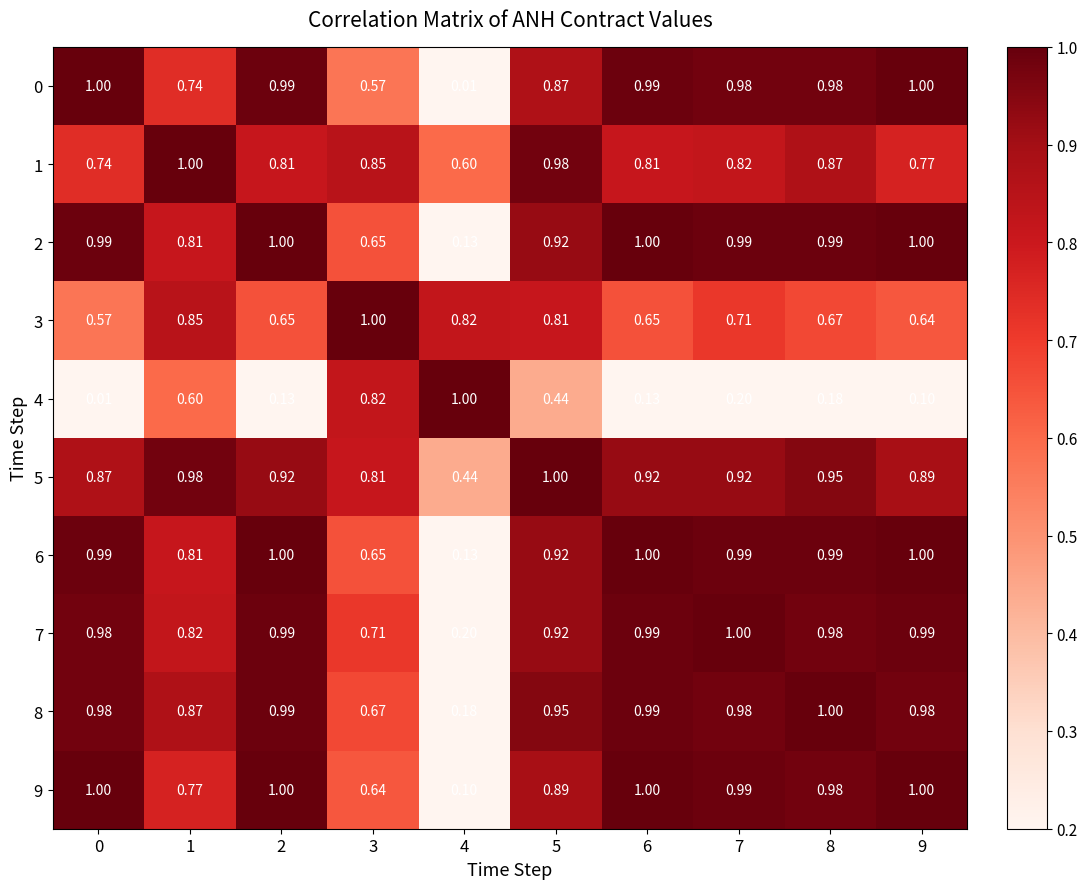

Is the value of 5 at 7 greater than the value of 4 at 9?

Yes